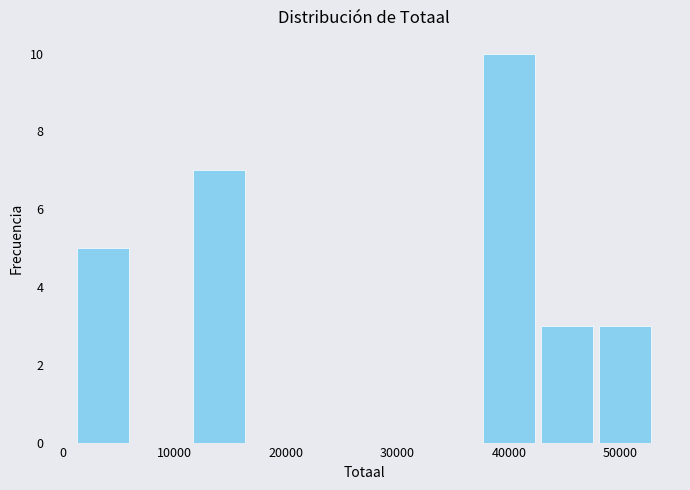

Reading left to right, transcribe this chart: for each bar, give the range it covers on the x-axis and its height. Neither the bar edges nor the heights are printed on the chart, so give them approximately, as read against the axes.

1000 to 6000: 5
6000 to 12000: 0
12000 to 17000: 7
17000 to 22000: 0
22000 to 27000: 0
27000 to 32000: 0
32000 to 38000: 0
38000 to 43000: 10
43000 to 48000: 3
48000 to 53000: 3